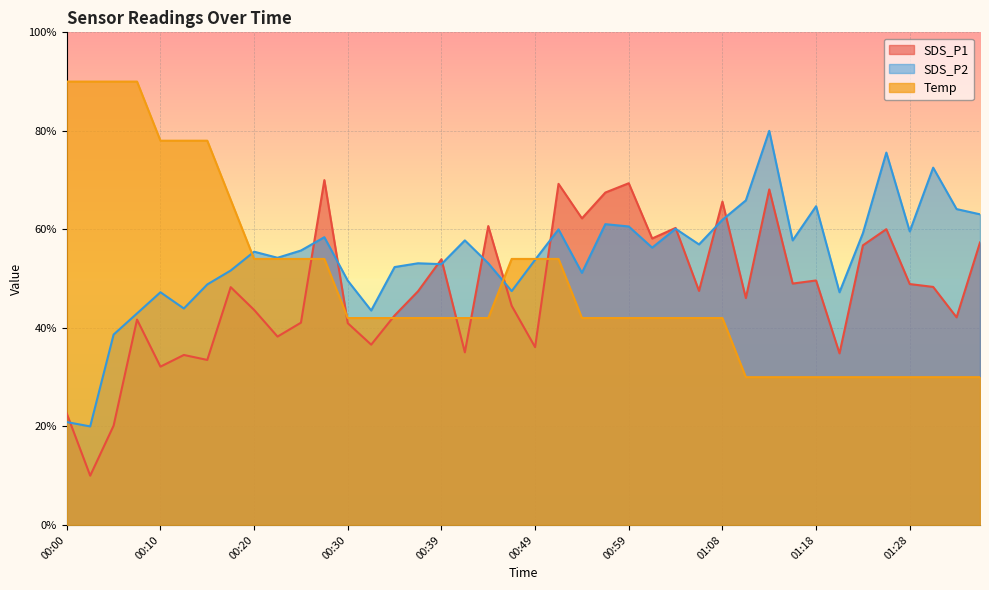

What is the difference between the highest and lowest values at 00:20?

11.8